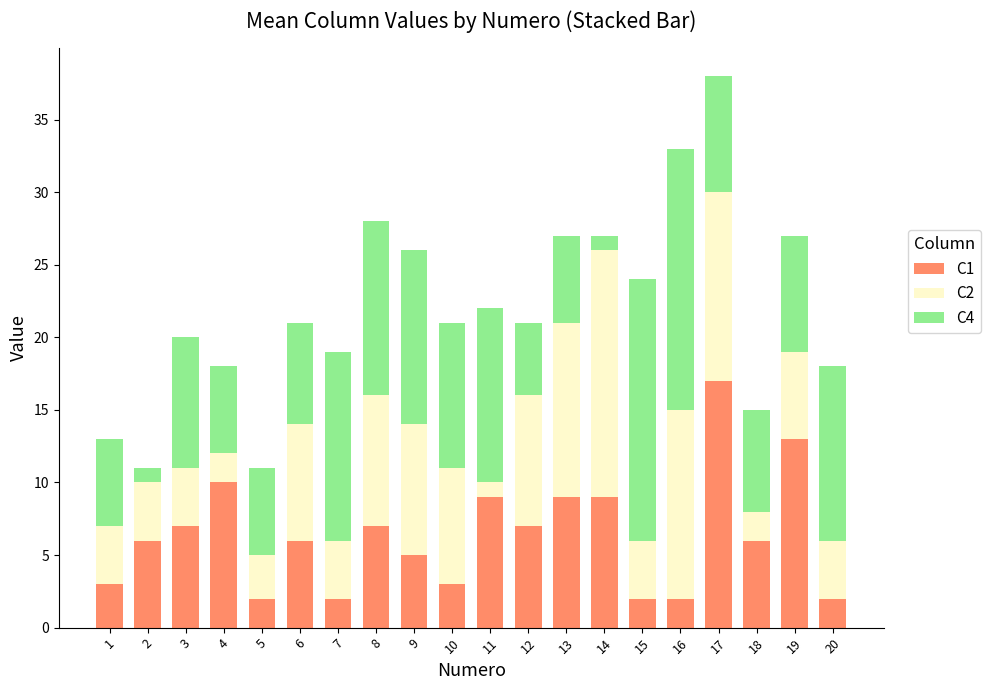

The value of C1 at 13 is 6. True or false?

False